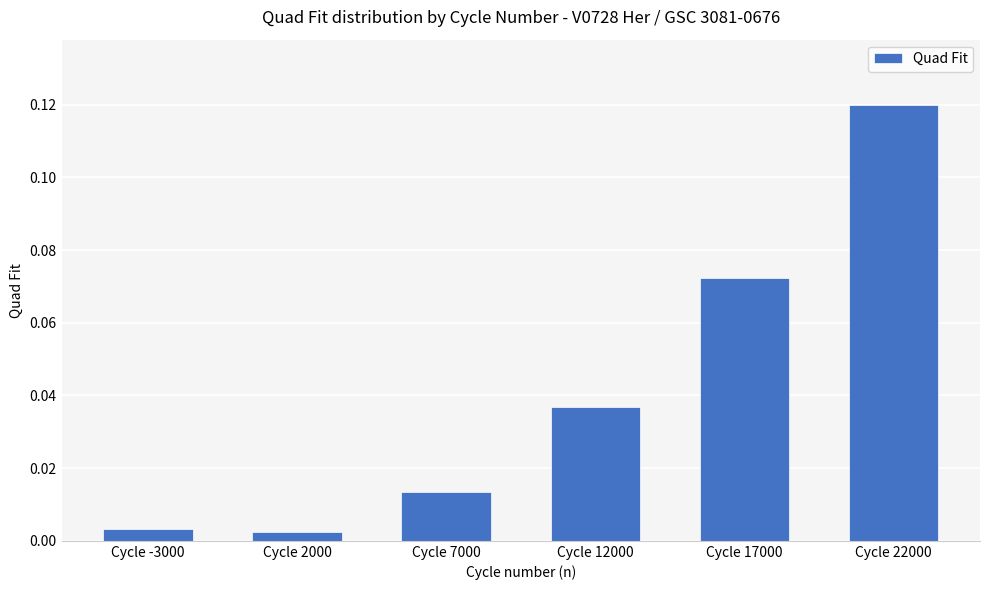

At which category does the chart reach its peak across all series?

Cycle 22000